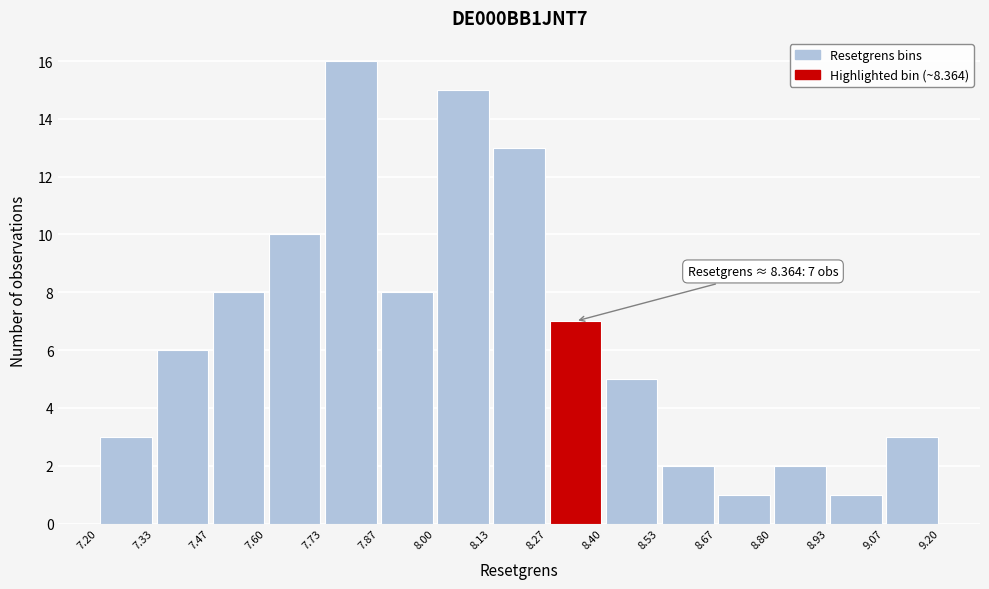

Over which range of the x-axis is the bar tallest?

7.73 to 7.87